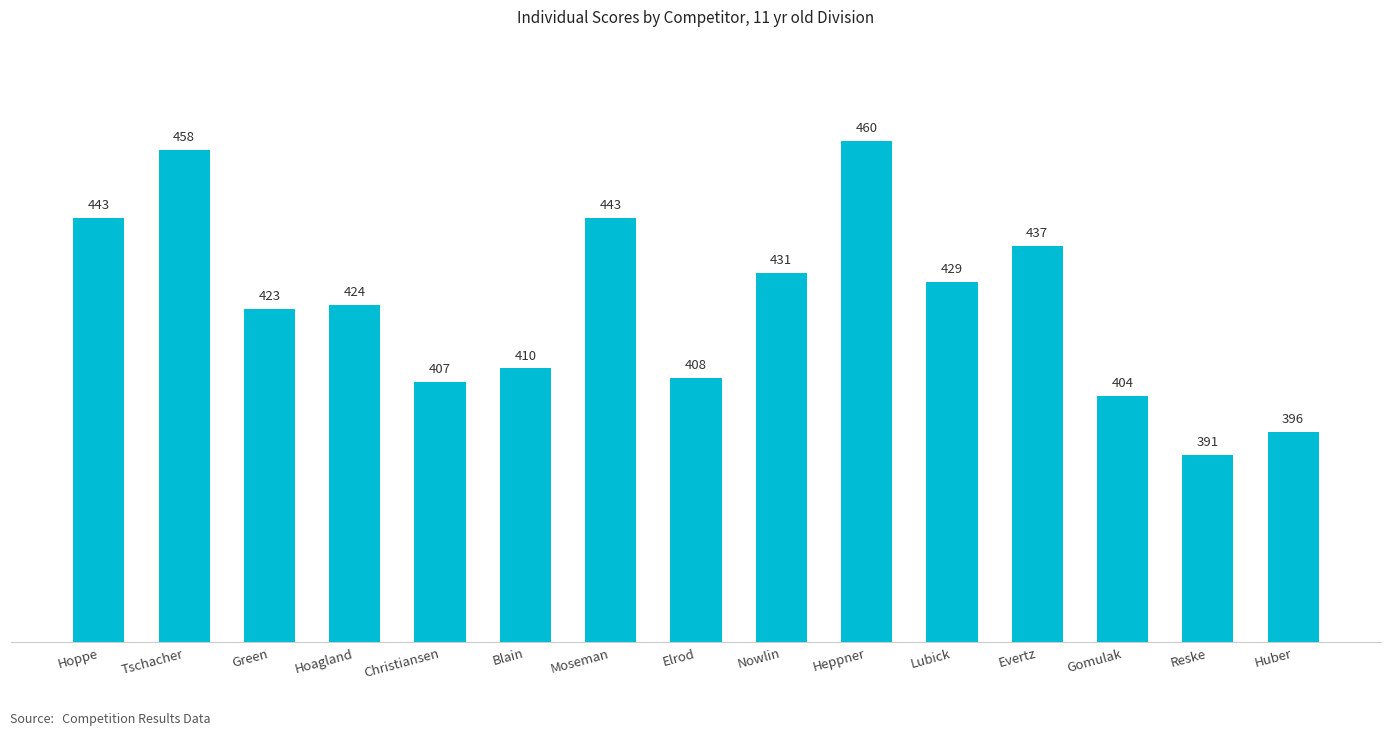

Count the number of categories in the chart.

15